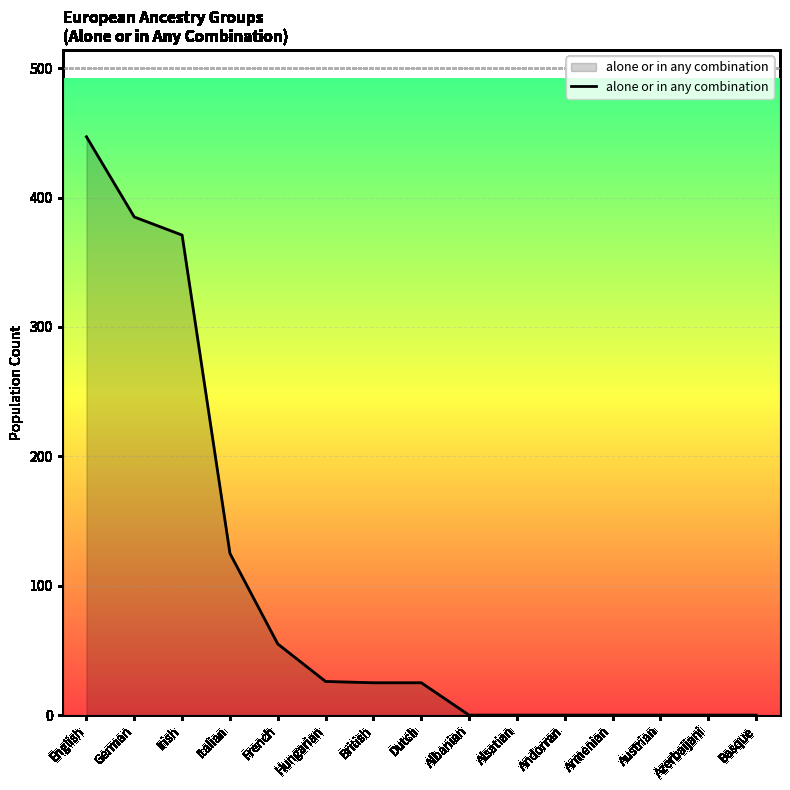

How many series are shown in this chart?

1